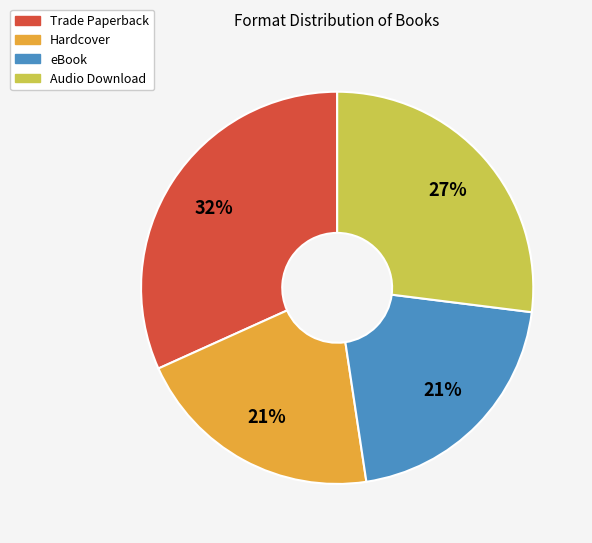

Do Audio Download and eBook together represent more than half of the pie?

No